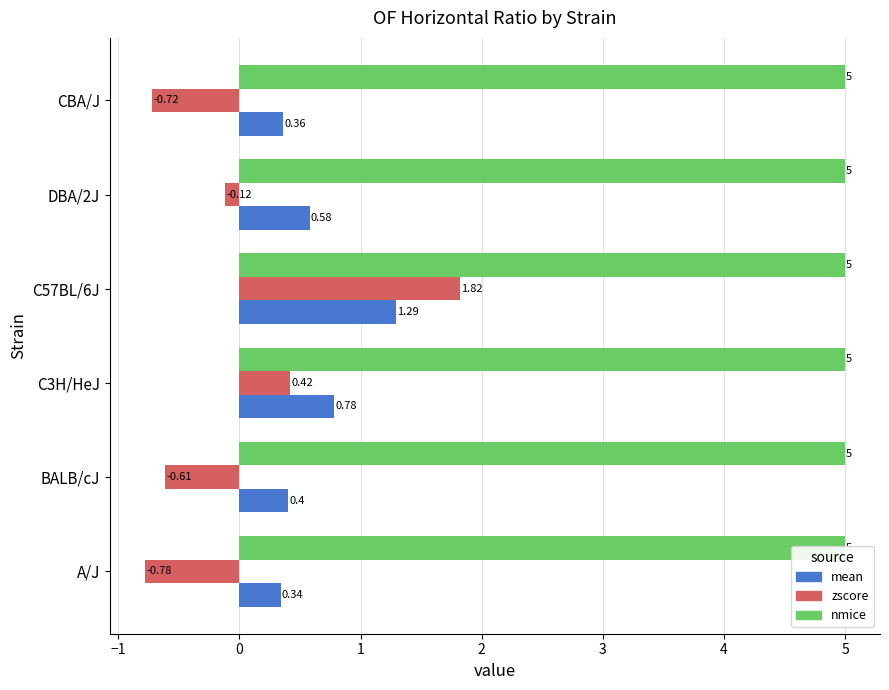

What is the sum of the zscore values at CBA/J and C3H/HeJ?

-0.3